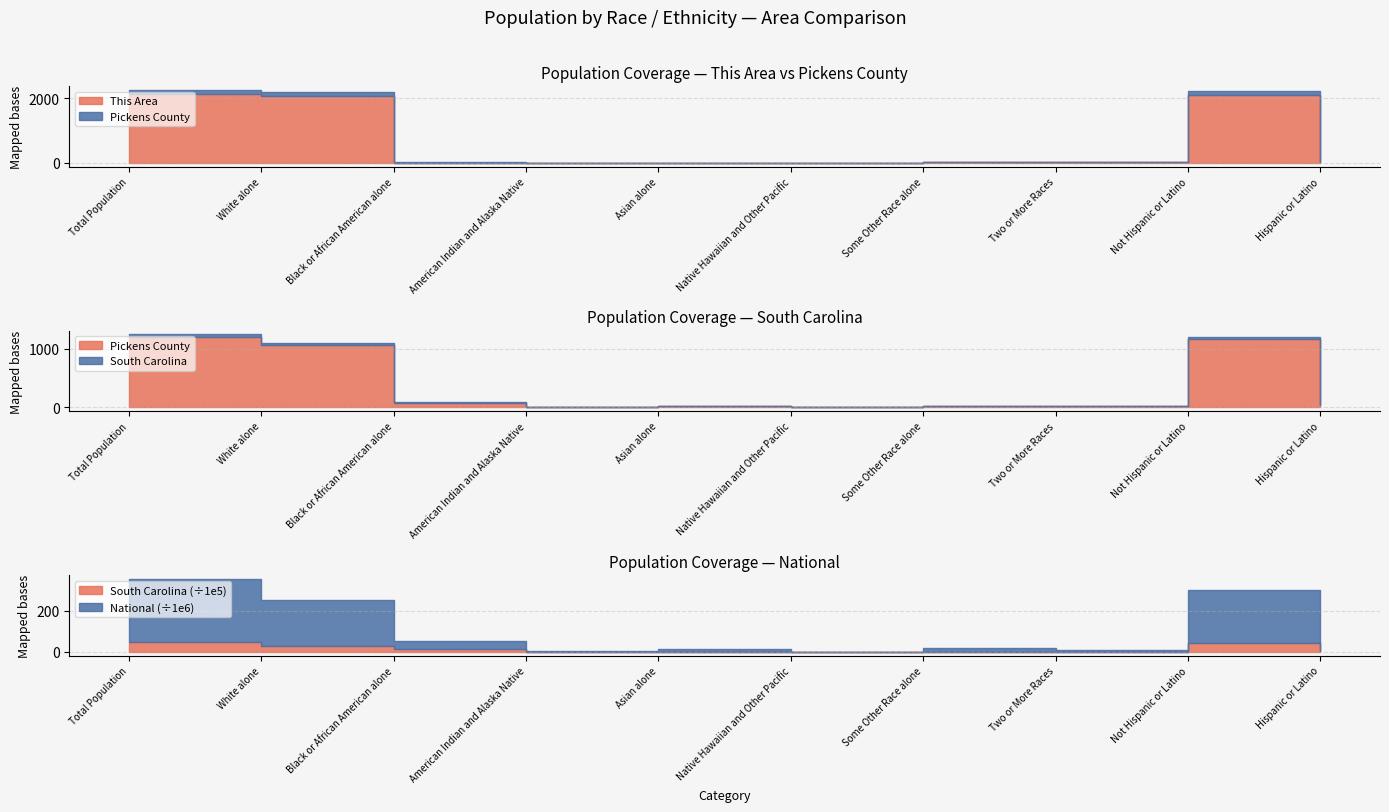

In South Carolina, how many points are lower than both neighbors (excluding endpoints)?

3